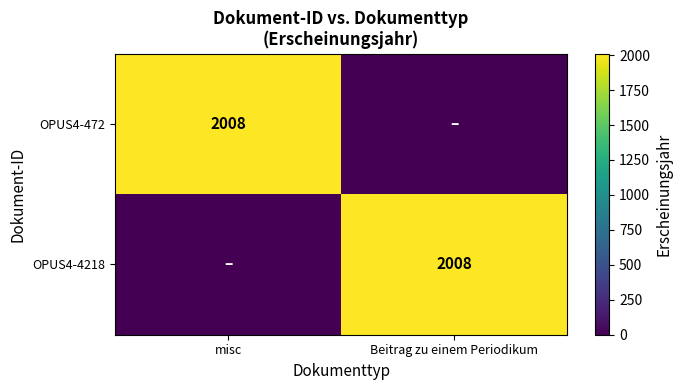

The value of OPUS4-4218 at Beitrag zu einem Periodikum is 2008. True or false?

True